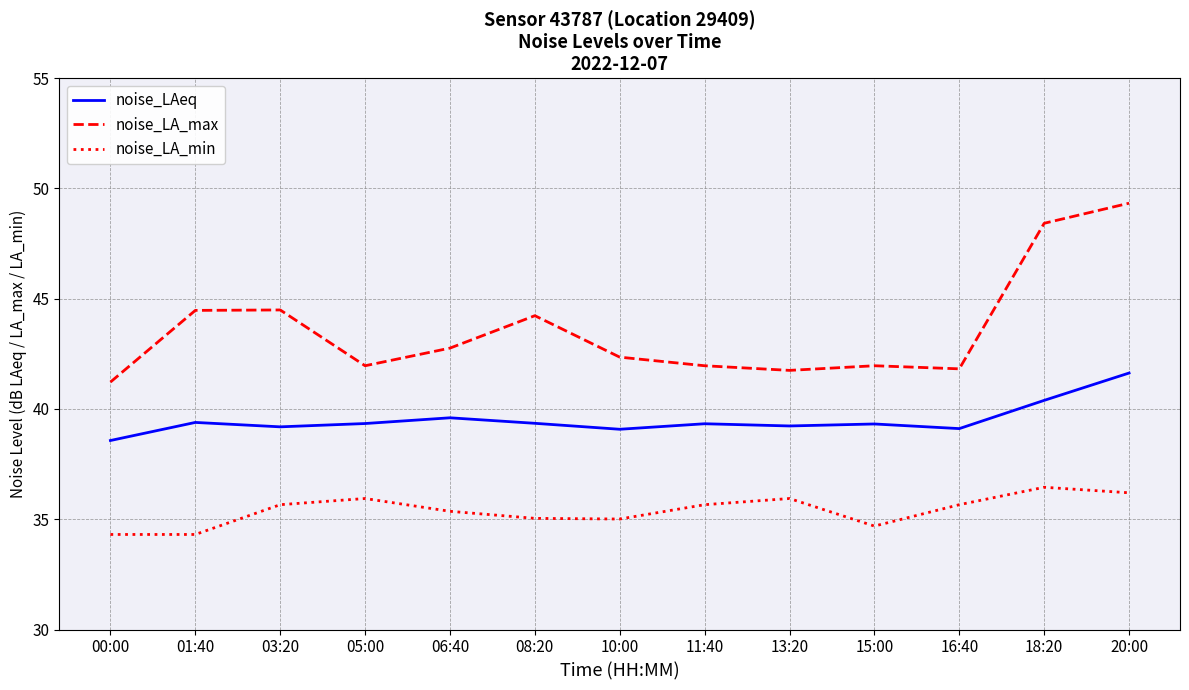

Which series has the largest total across all categories?

noise_LA_max